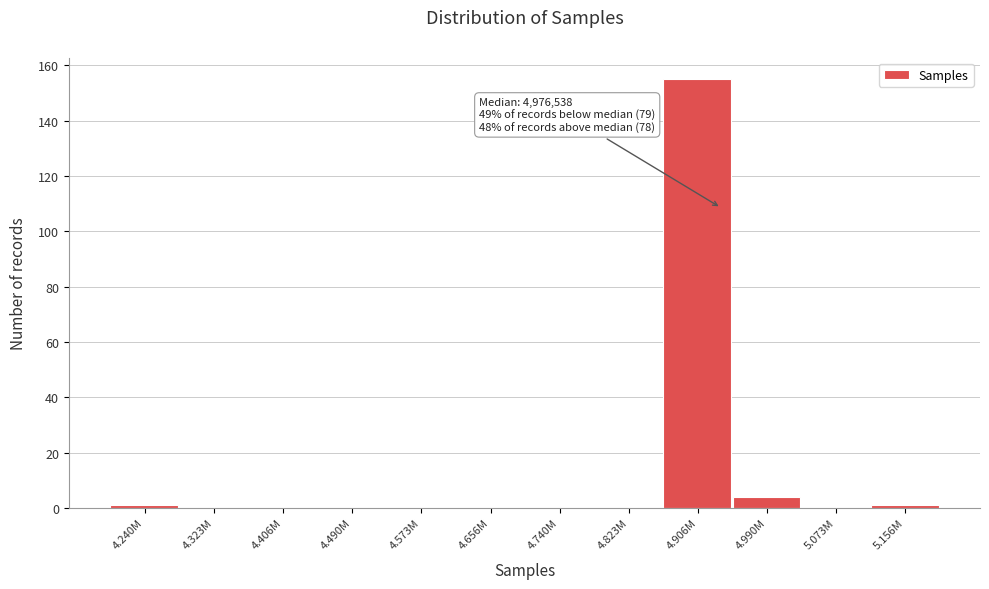

Reading left to right, extract all data points from this chart.

4.240M=1	4.323M=0	4.406M=0	4.490M=0	4.573M=0	4.656M=0	4.740M=0	4.823M=0	4.906M=155	4.990M=4	5.073M=0	5.156M=1